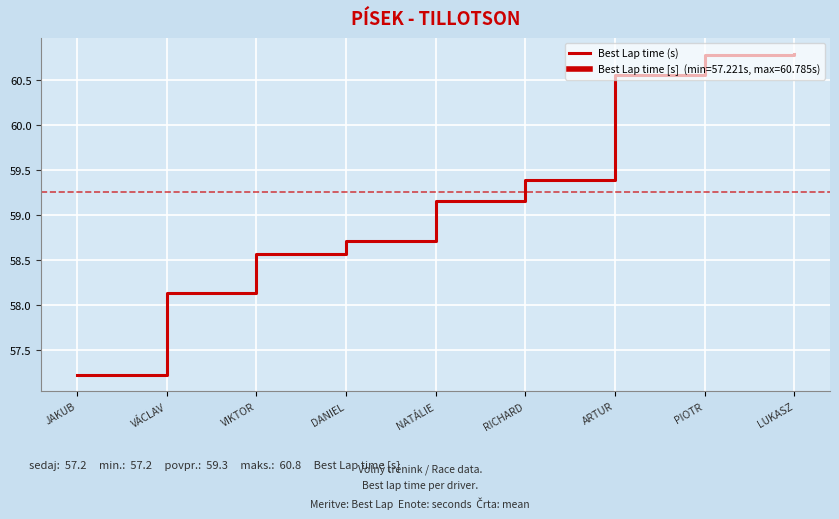

Reading left to right, extract all data points from this chart.

57.2	58.1	58.6	58.7	59.2	59.4	60.6	60.8	60.8